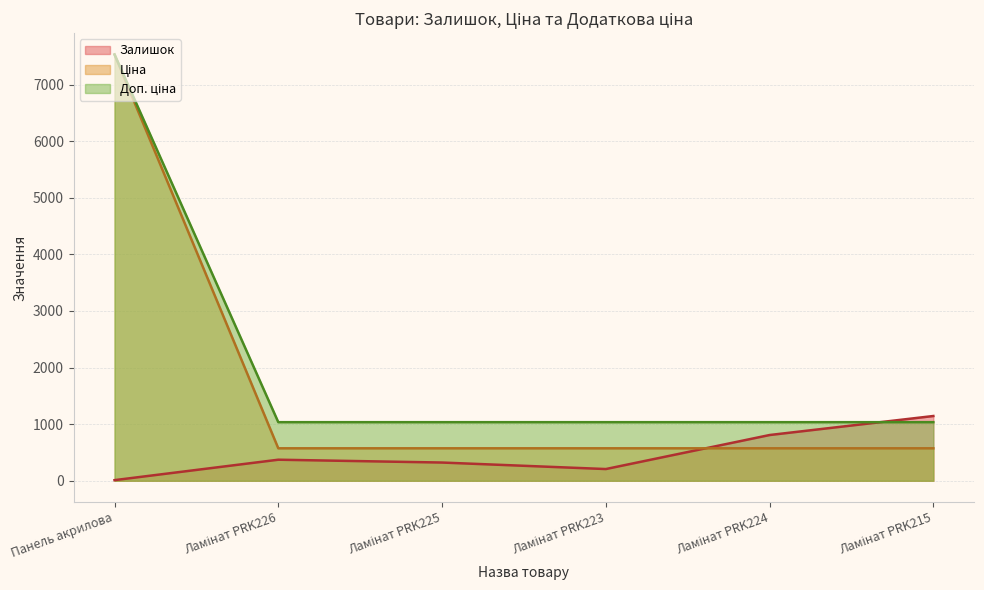

Reading left to right, extract all data points from this chart.

Залишок: Панель акрилова=11.0	Ламінат PRK226=372.0	Ламінат PRK225=322.0	Ламінат PRK223=207.0	Ламінат PRK224=808.0	Ламінат PRK215=1144.0
Ціна: Панель акрилова=7530.7	Ламінат PRK226=1035.1	Ламінат PRK225=1035.1	Ламінат PRK223=1035.1	Ламінат PRK224=1035.1	Ламінат PRK215=1035.1
Доп. ціна: Панель акрилова=7530.7	Ламінат PRK226=573.5	Ламінат PRK225=573.5	Ламінат PRK223=573.5	Ламінат PRK224=573.5	Ламінат PRK215=573.5